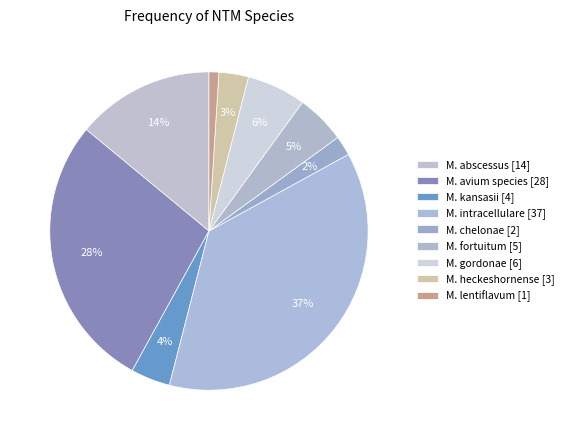

Which slice is the smallest?

M. lentiflavum